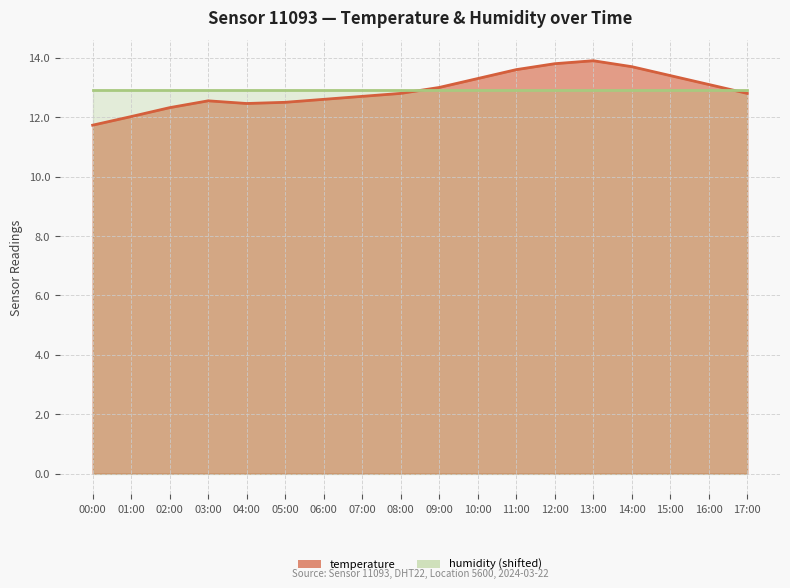

What is the change in value from 01:00 to 09:00?

+1.0